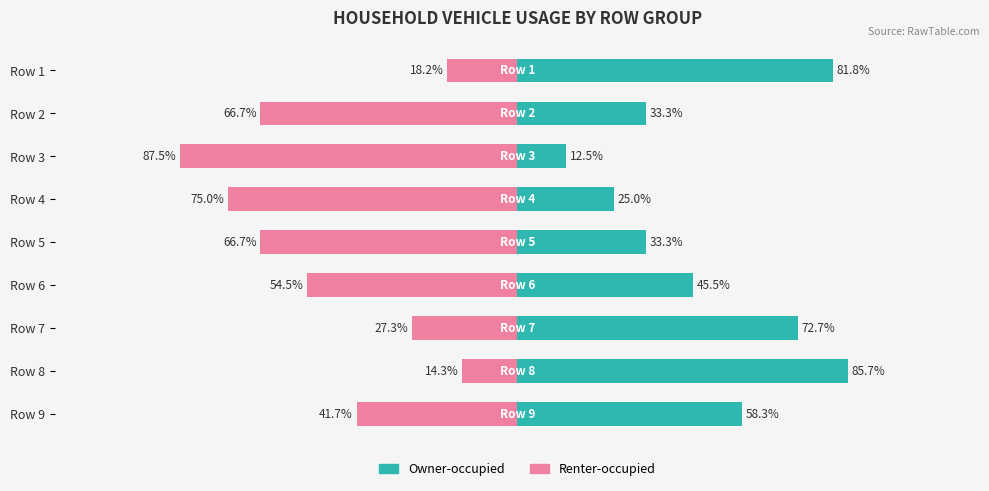

What are all the series names shown in the legend?

Owner-occupied, Renter-occupied